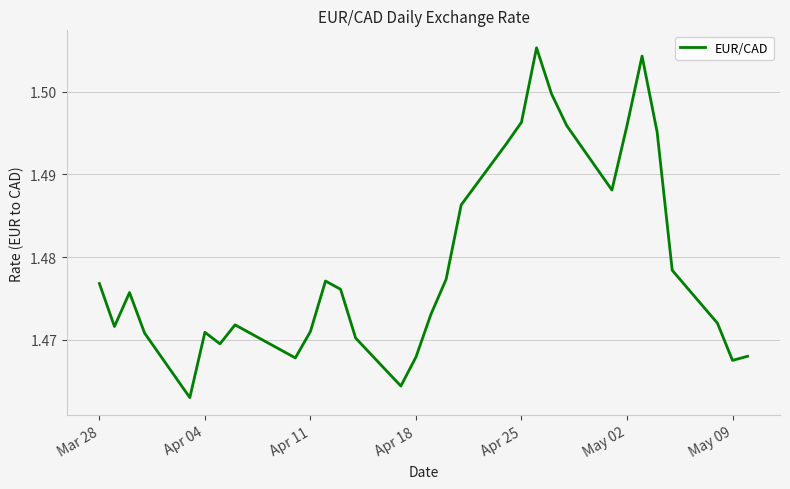

What is the greatest value displayed?

1.5